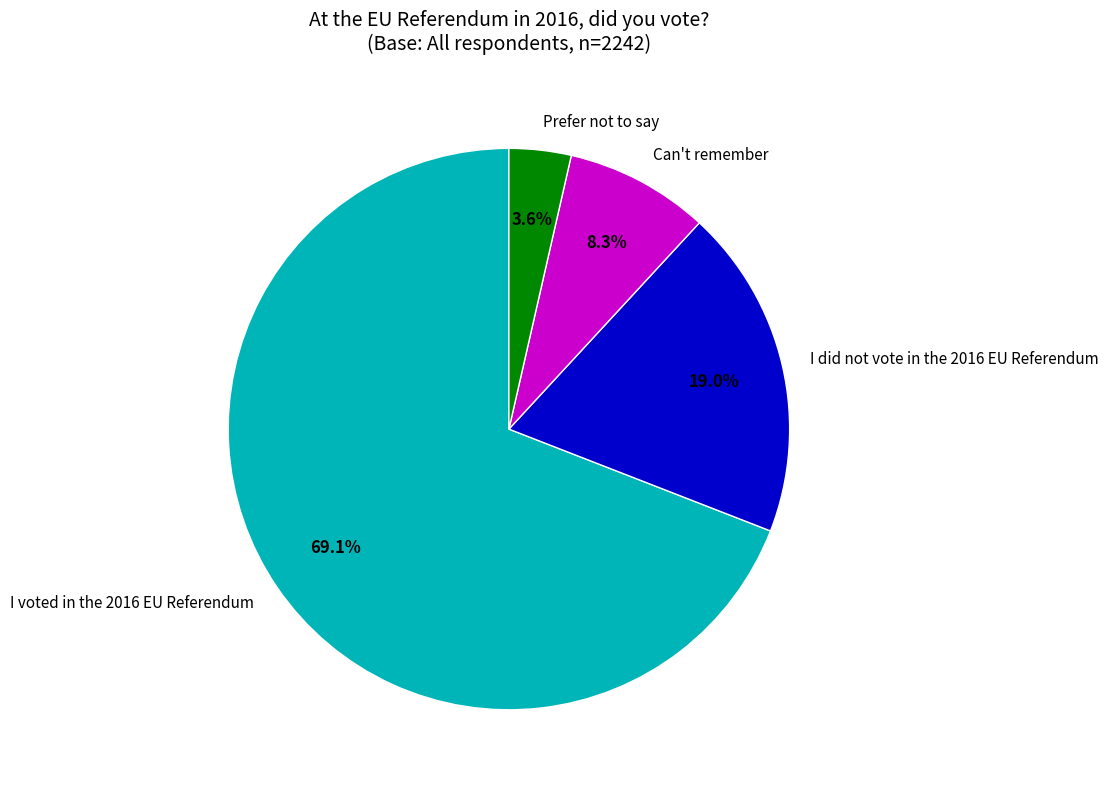

Count the number of slices in the pie.

4